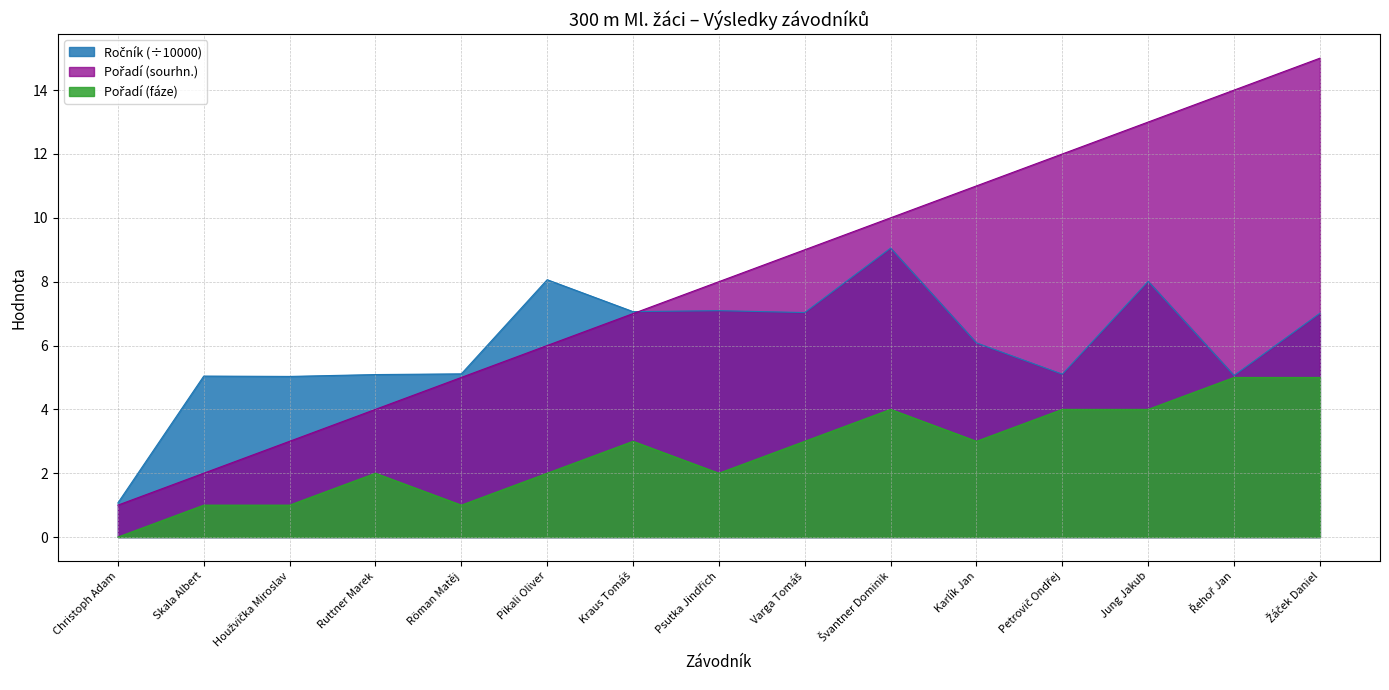

Between Psutka Jindřich and Jung Jakub, which series saw the biggest shift?

Pořadí (sourhn.)